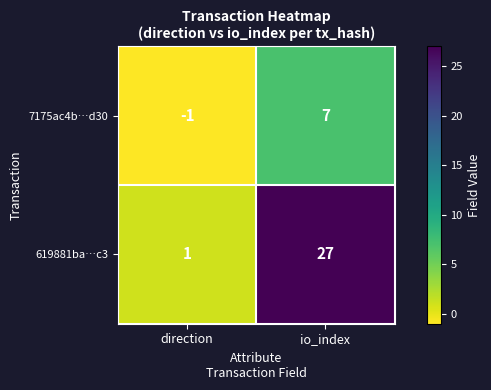

What is the sum of all 619881ba…c3 values?

28